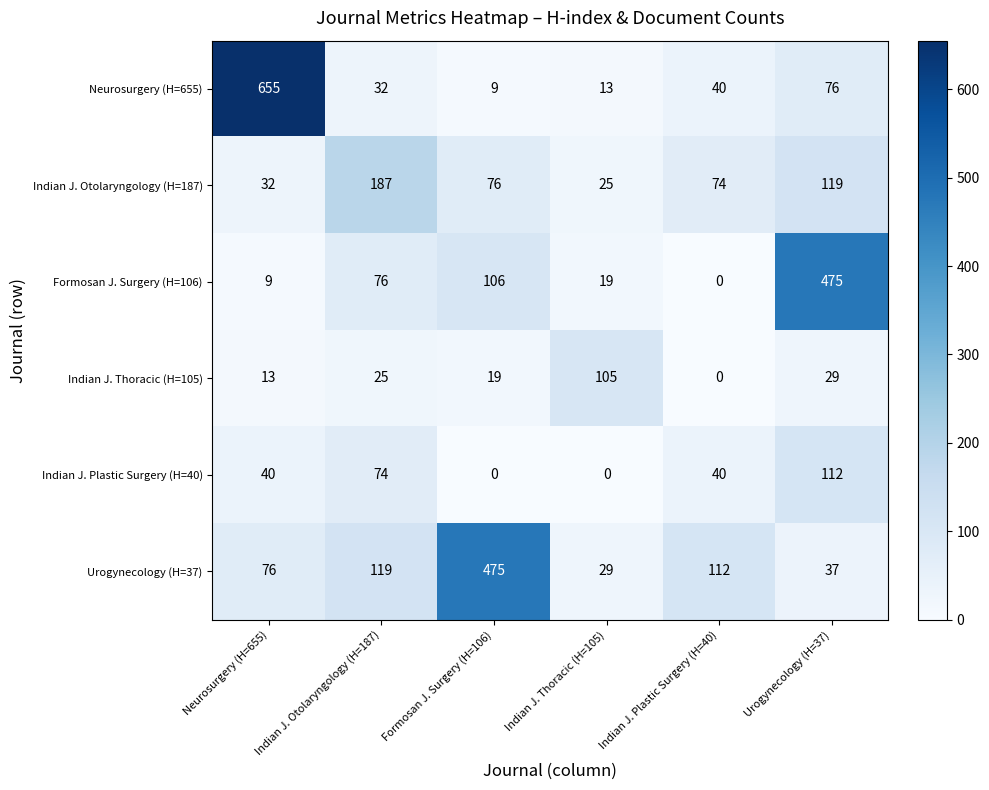

At how many categories does at least one series exceed 336?

3